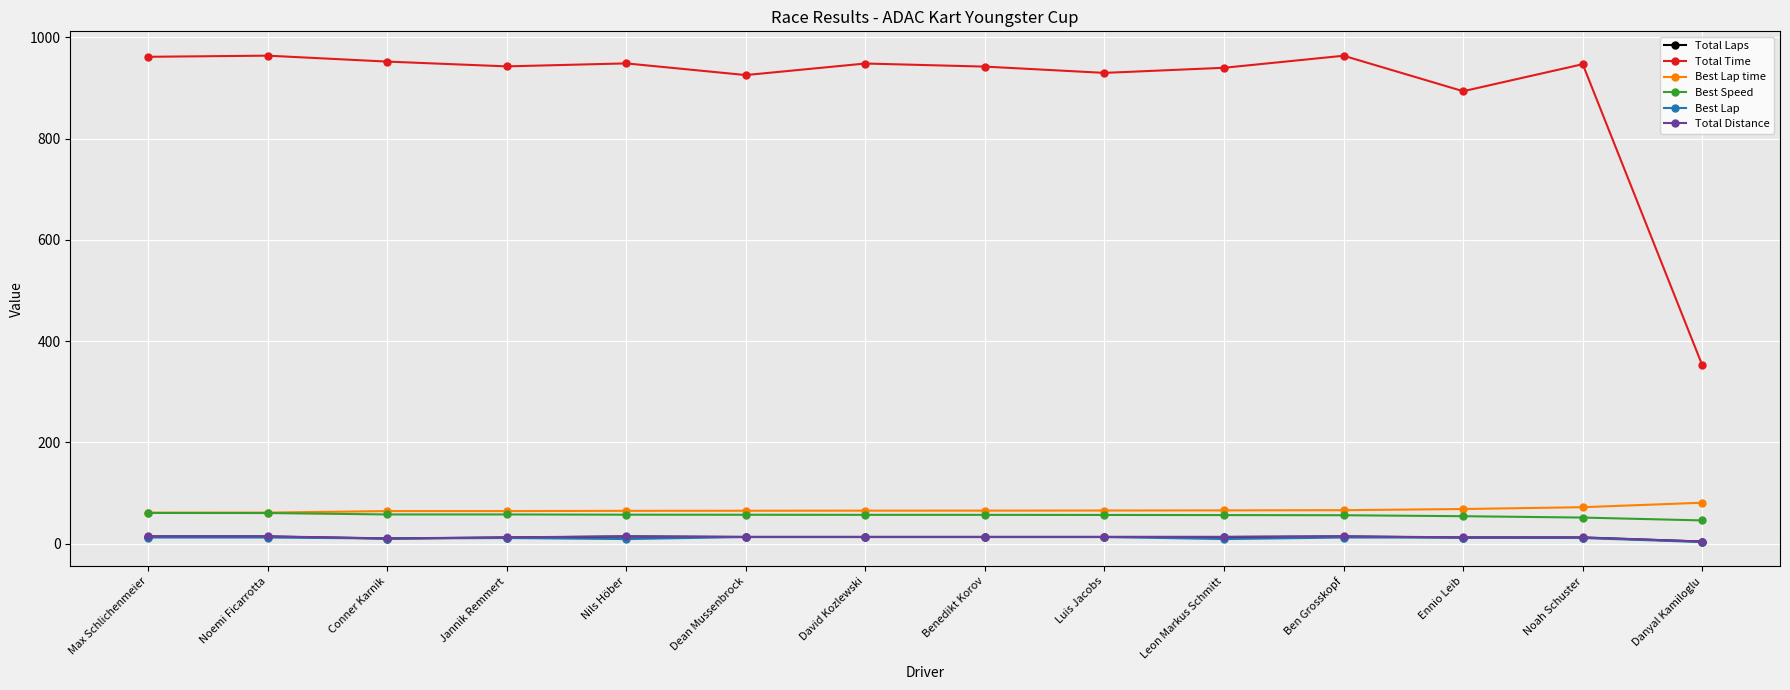

True or false: Best Speed and Total Laps intersect in this chart.

False